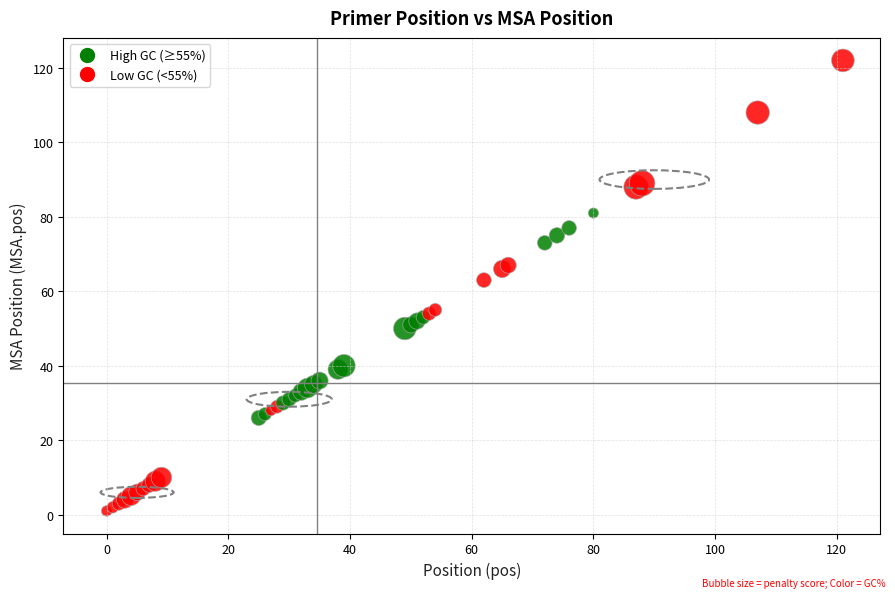

What Y value in the scatter plot is closest to 61?

63